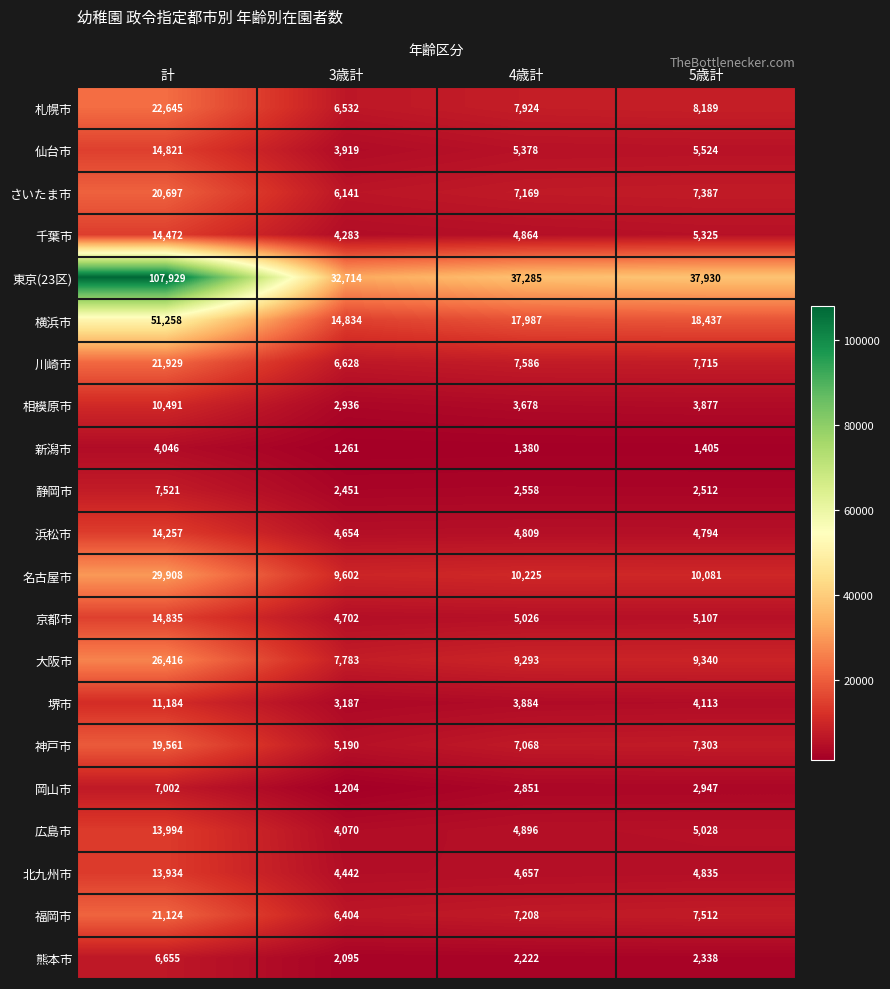

What is the difference between the highest and lowest values at 4歳計?

35905